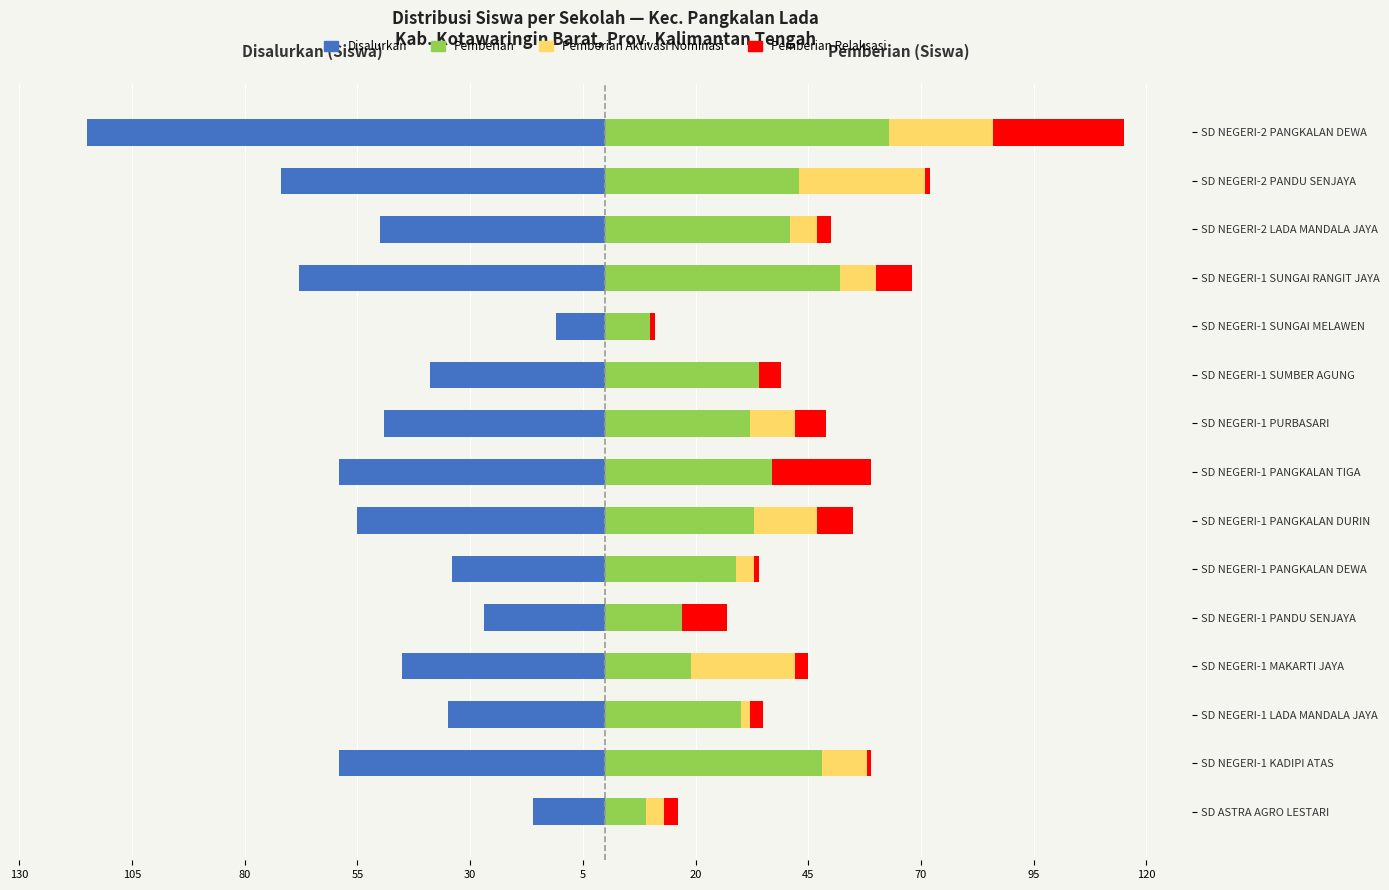

Is the value of Pemberian Relaksasi at SD NEGERI-1 SUNGAI RANGIT JAYA greater than the value of Disalurkan at SD ASTRA AGRO LESTARI?

Yes